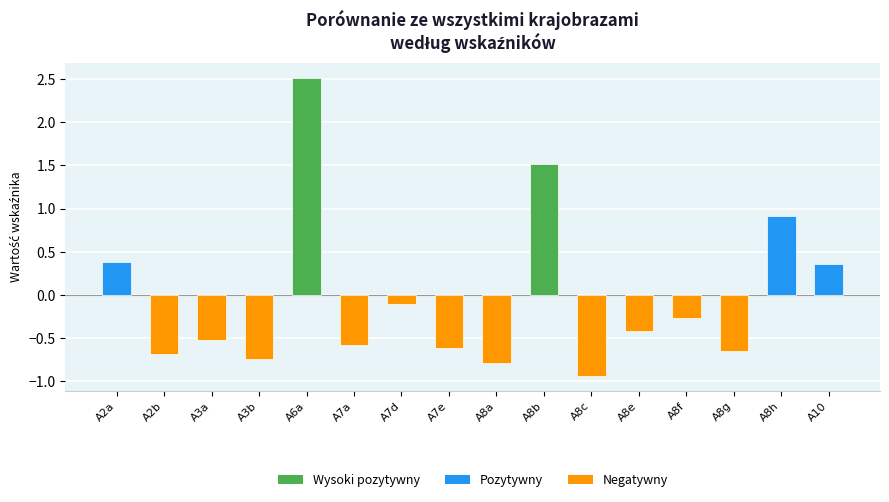

The value at A7e is -0.6. True or false?

True